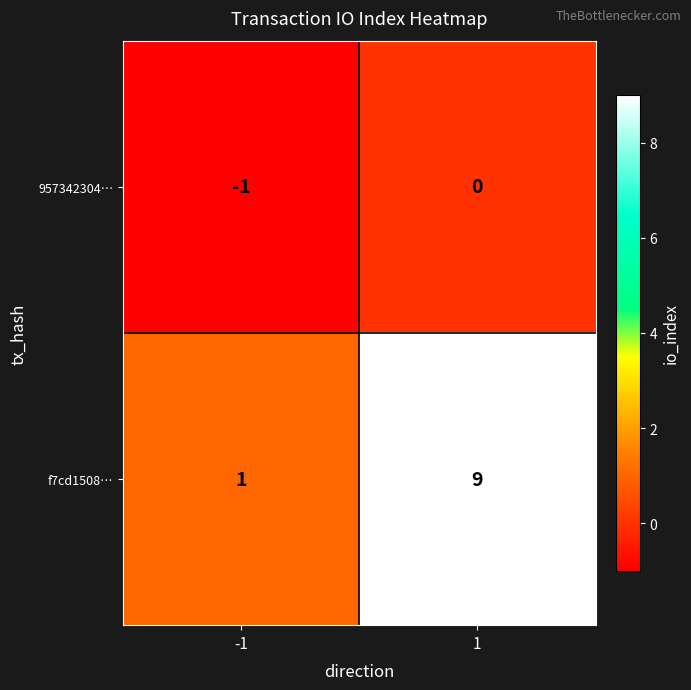

The value of f7cd1508… at -1 is 2. True or false?

False